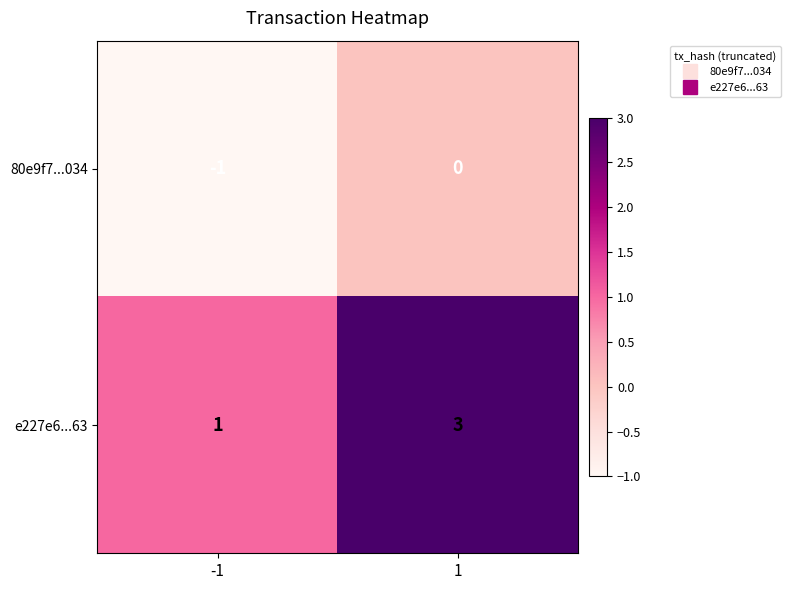

The value of e227e6...63 at -1 is 1. True or false?

True